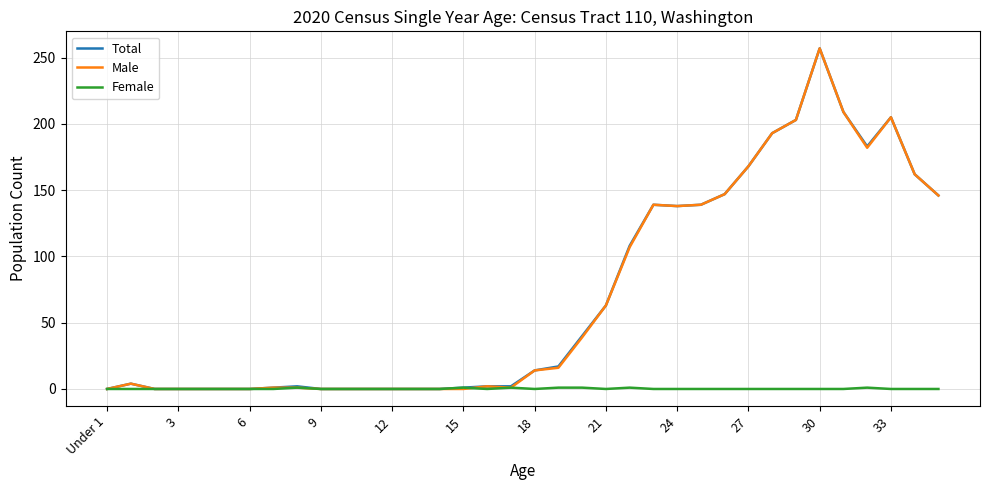

At which category does the chart reach its minimum across all series?

Under 1